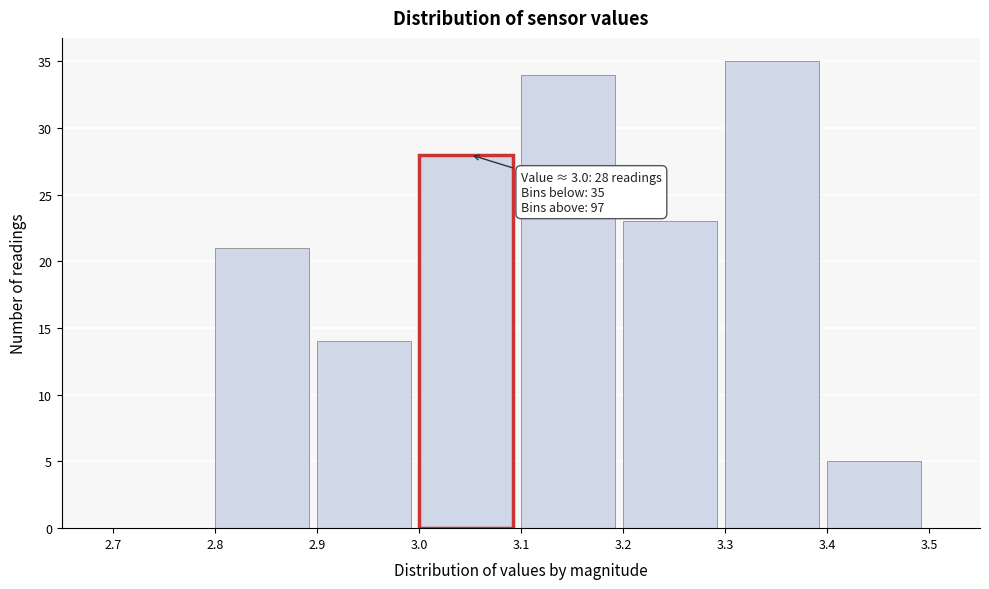

Over which range of the x-axis is the bar tallest?

3.3 to 3.4